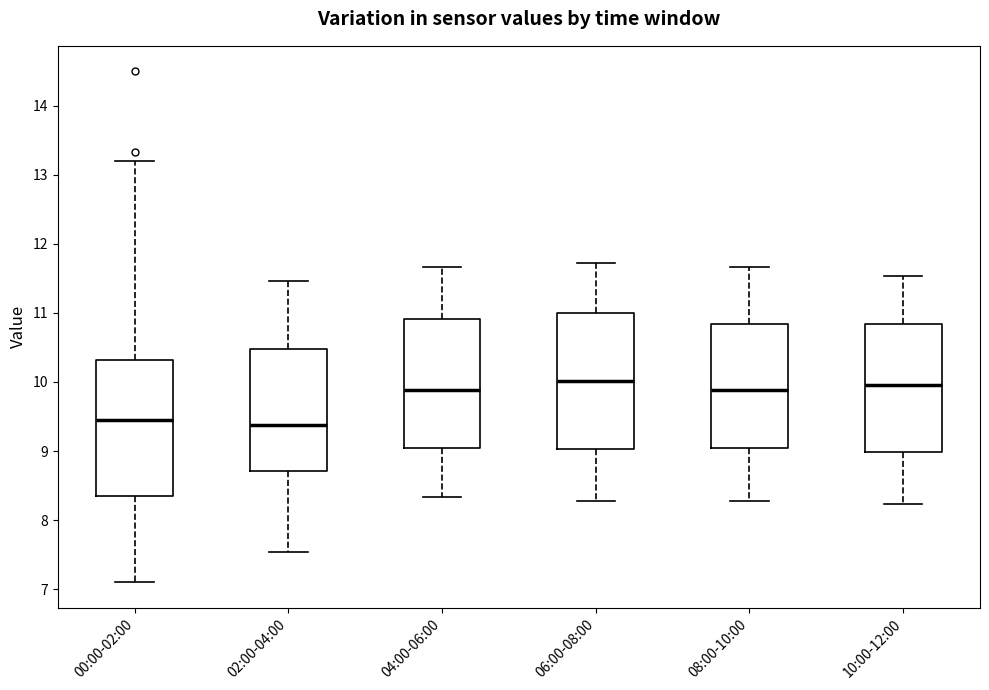

Reading left to right, read every box against the y-axis: the position of its median line, the range the box covers, and the ends of its whiskers. The values are not printed on the chart, so give them approximately, as read against the axis.

00:00-02:00: median 9.5, box 8.4 to 10.3, whiskers 7.1 to 13.2
02:00-04:00: median 9.4, box 8.7 to 10.5, whiskers 7.5 to 11.5
04:00-06:00: median 9.9, box 9.0 to 10.9, whiskers 8.3 to 11.7
06:00-08:00: median 10.0, box 9.0 to 11.0, whiskers 8.3 to 11.7
08:00-10:00: median 9.9, box 9.0 to 10.8, whiskers 8.3 to 11.7
10:00-12:00: median 10.0, box 9.0 to 10.8, whiskers 8.2 to 11.5